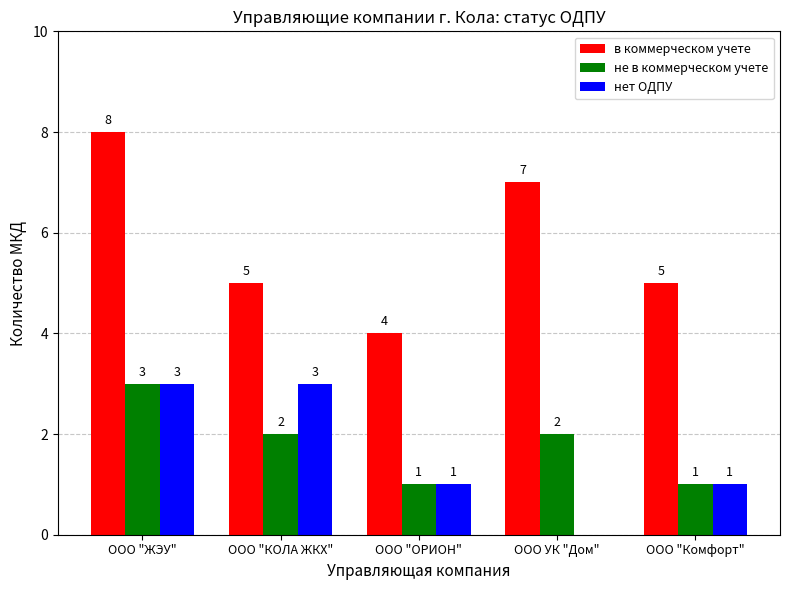

The нет ОДПУ series shows 1 at ООО "Комфорт". True or false?

True